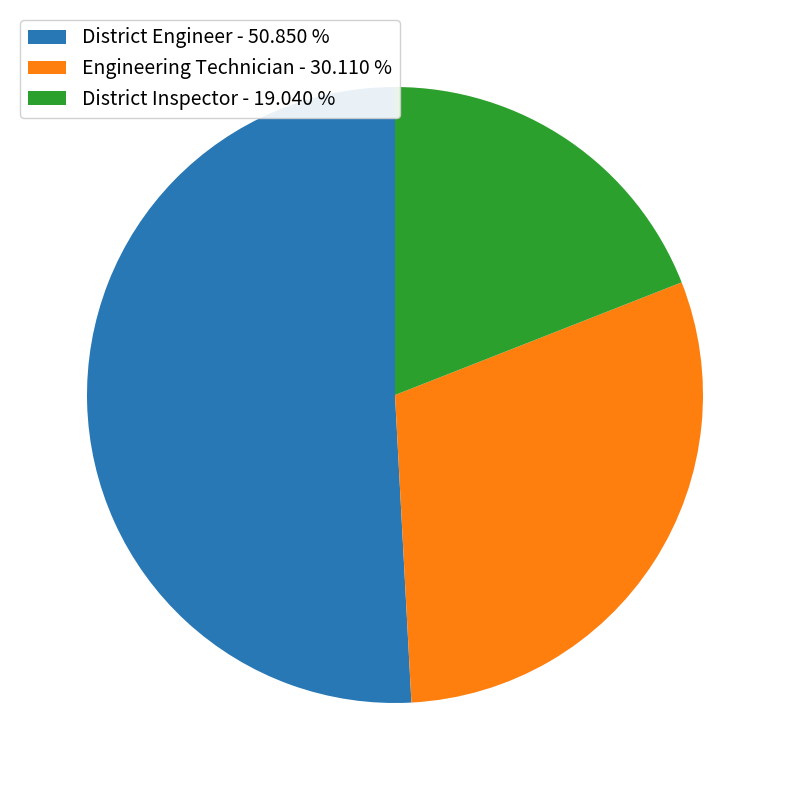

How many segments does this pie chart have?

3